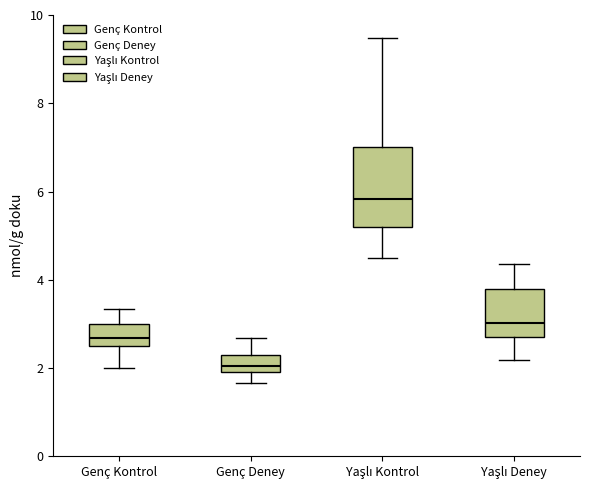

Where does the lower whisker of the box for Yaşlı Kontrol end on the y-axis? The values are not printed on the chart, so give them approximately, as read against the axis.

4.6